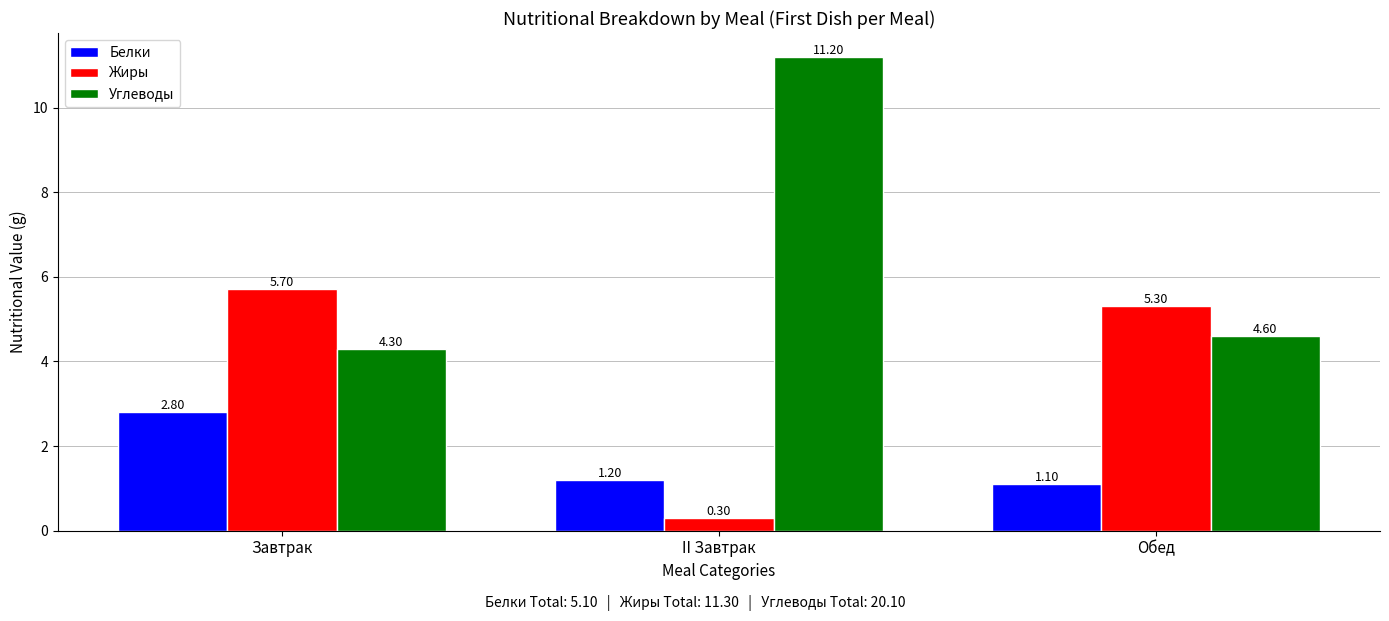

Reading left to right, transcribe all the data shown in this chart.

Белки: 2.8	1.2	1.1
Жиры: 5.7	0.3	5.3
Углеводы: 4.3	11.2	4.6